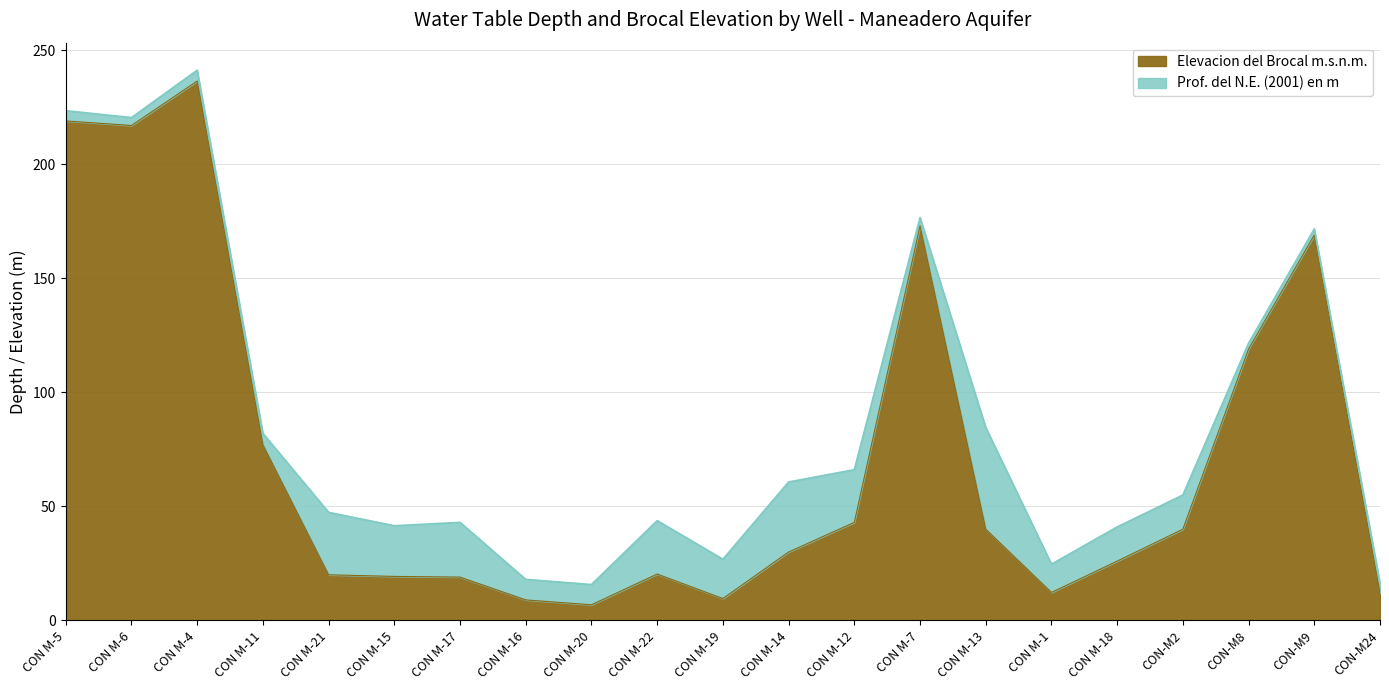

What is the difference between the second highest and second lowest values?

210.0